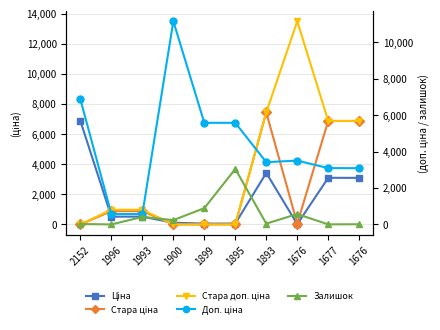

Reading left to right, list all the values displayed in this chart.

Ціна: 6869.4	515.8	515.8	111.7	55.9	55.9	3420.6	15.6	3094.7	3091.2
Стара ціна: 0.0	881.1	881.1	0.0	0.0	0.0	7436.2	60.0	6869.4	6869.4
Стара доп. ціна: 0.0	976.1	976.1	0.0	0.0	0.0	7436.2	13493.2	6869.4	6869.4
Доп. ціна: 6869.4	571.0	571.0	11169.0	5585.0	5585.0	3421.0	3508.0	3095.0	3091.0
Залишок: 21.0	0.0	412.0	237.0	894.0	3048.0	43.0	570.0	3.0	9.0